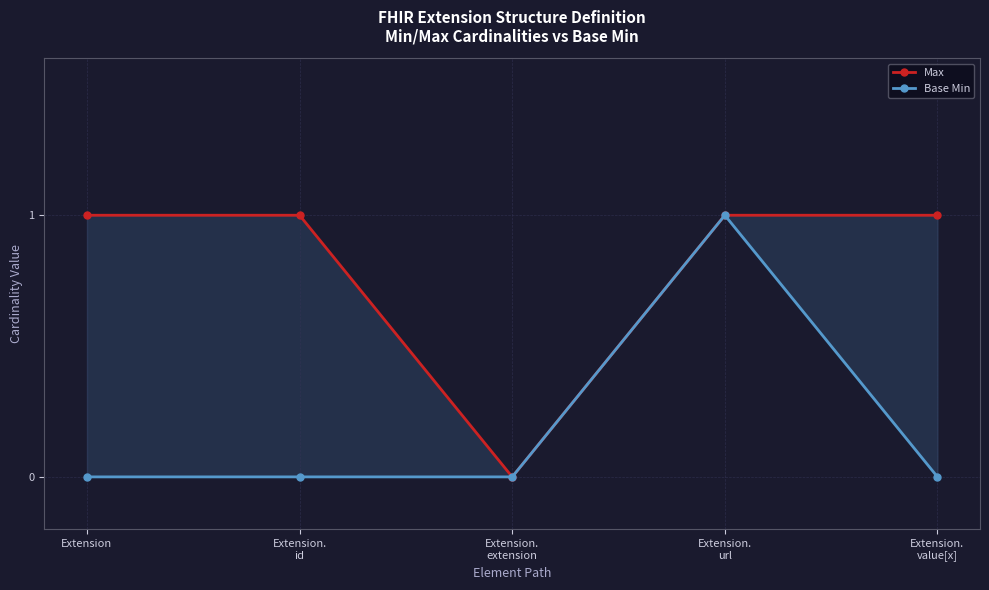

How many data points in Max are less than 1?

1